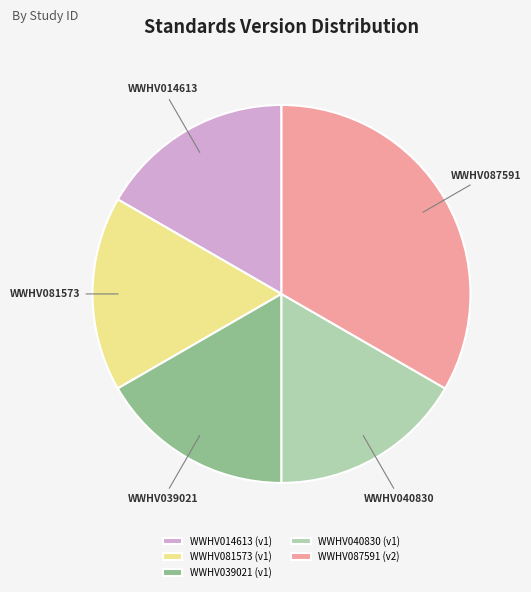

True or false: WWHV081573 accounts for 17% of the total.

True